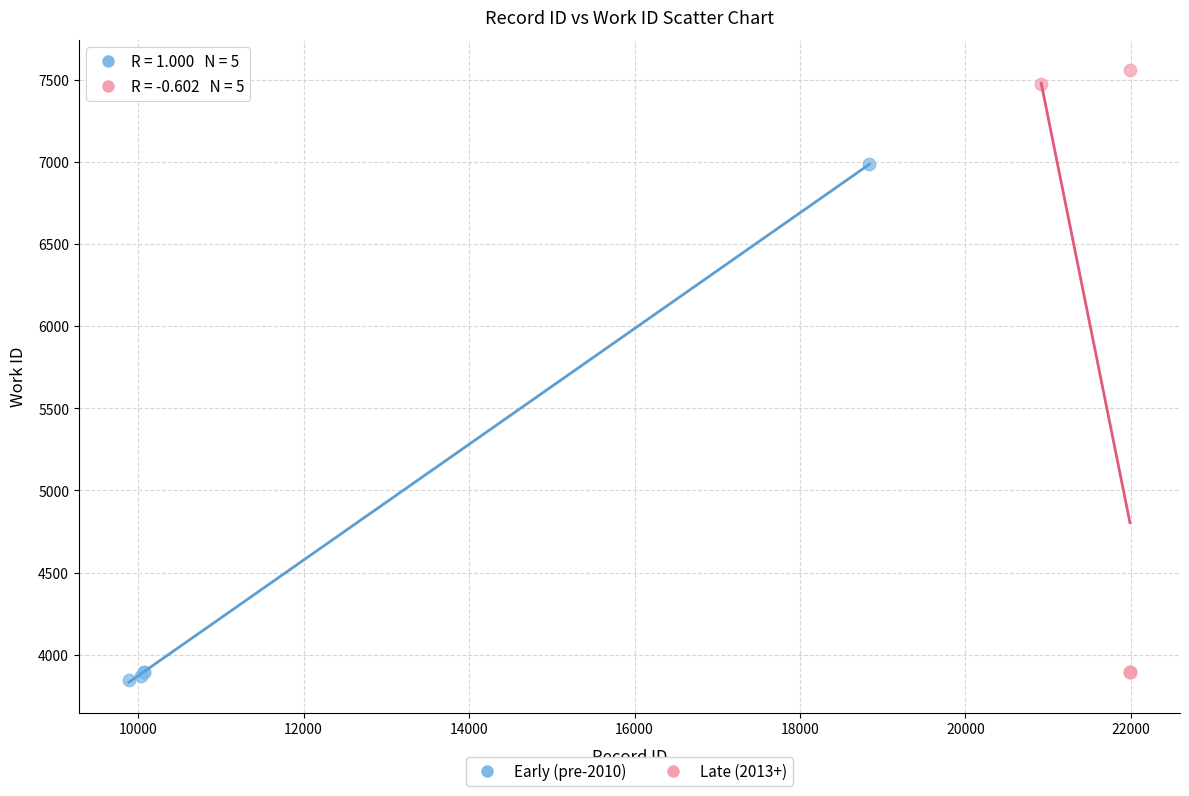

Which series contains the highest Y value?

Late (2013+)